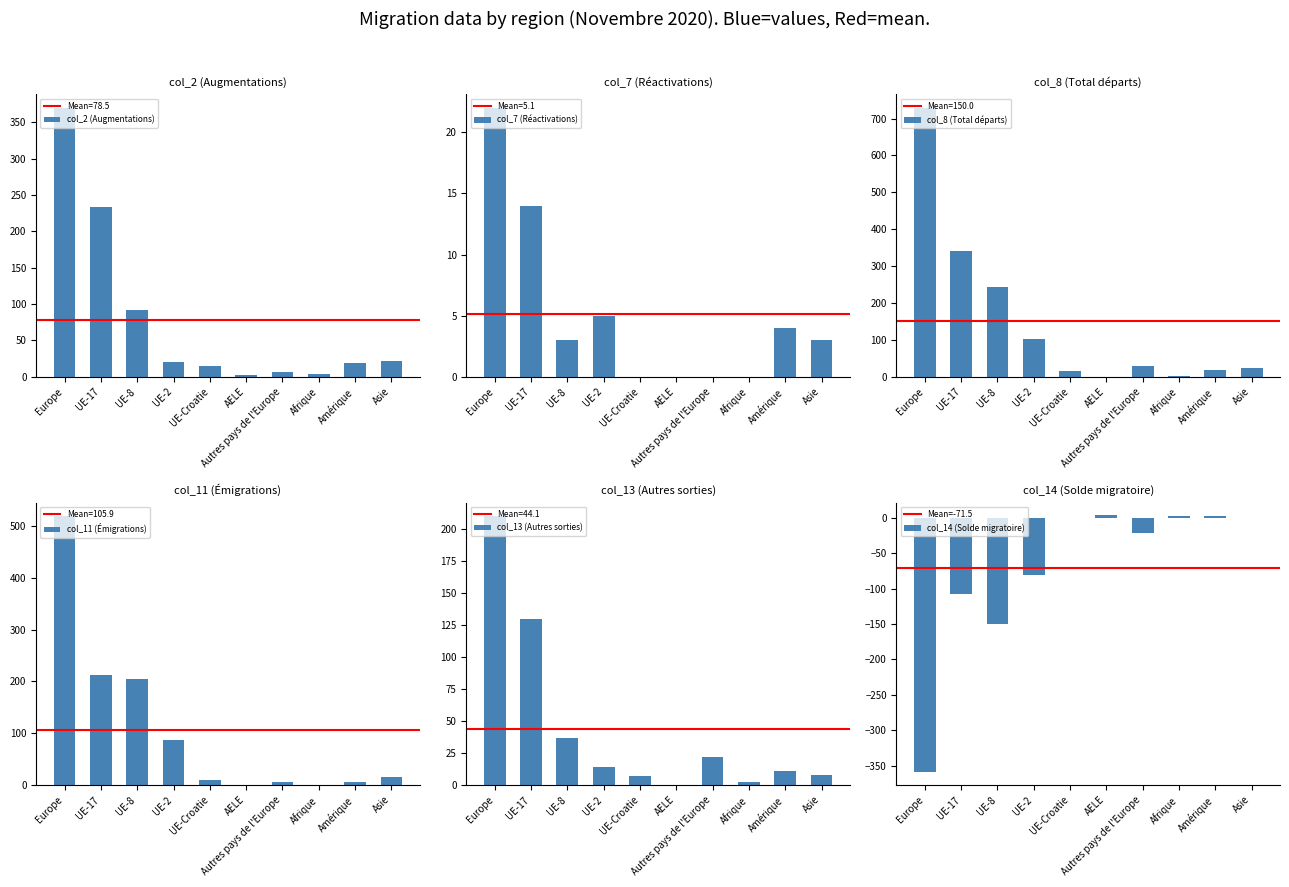

The col_7 (Réactivations) series shows 5 at UE-2. True or false?

True